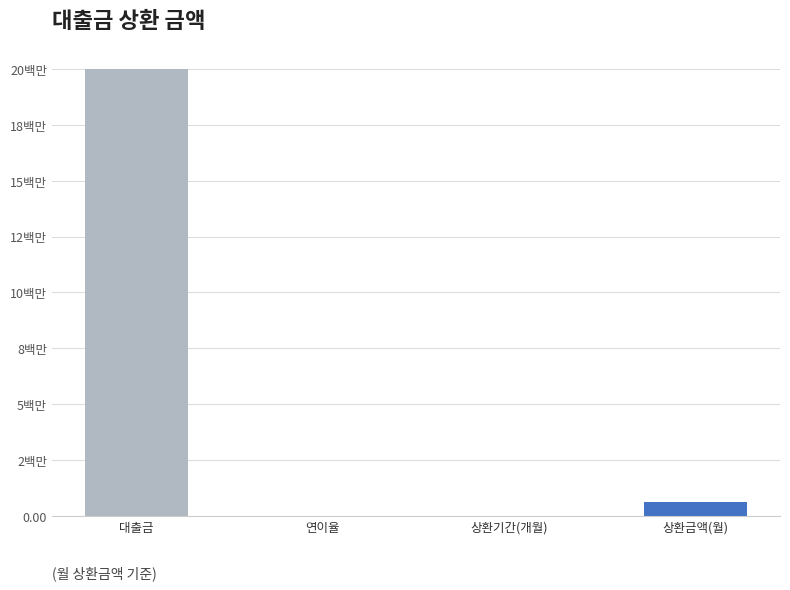

What is the average value?

5155540.1